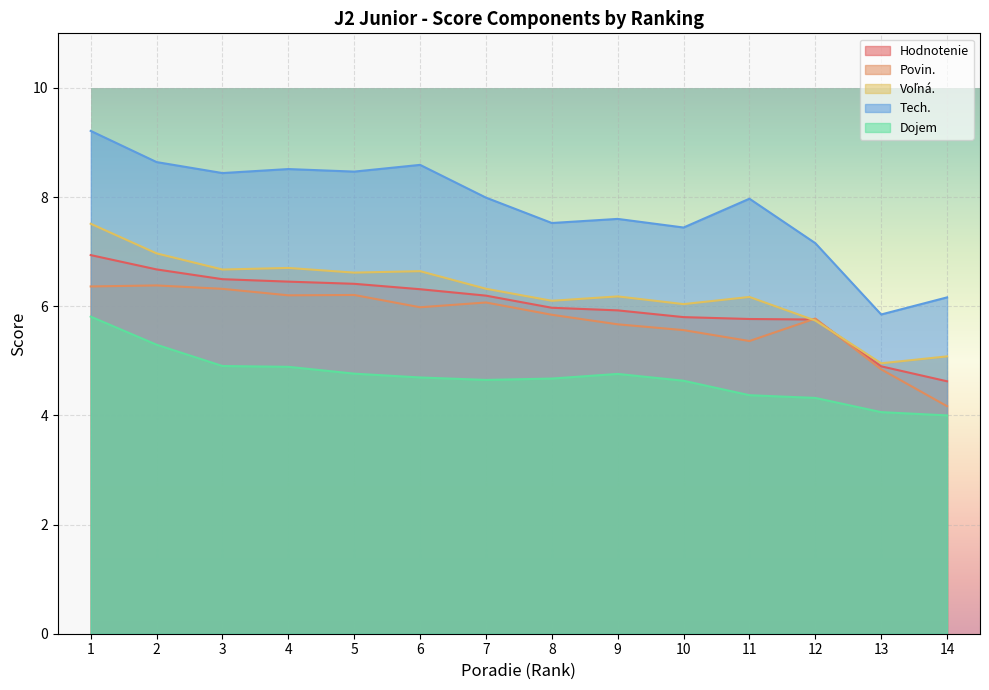

Where is the first local minimum for Dojem?

7